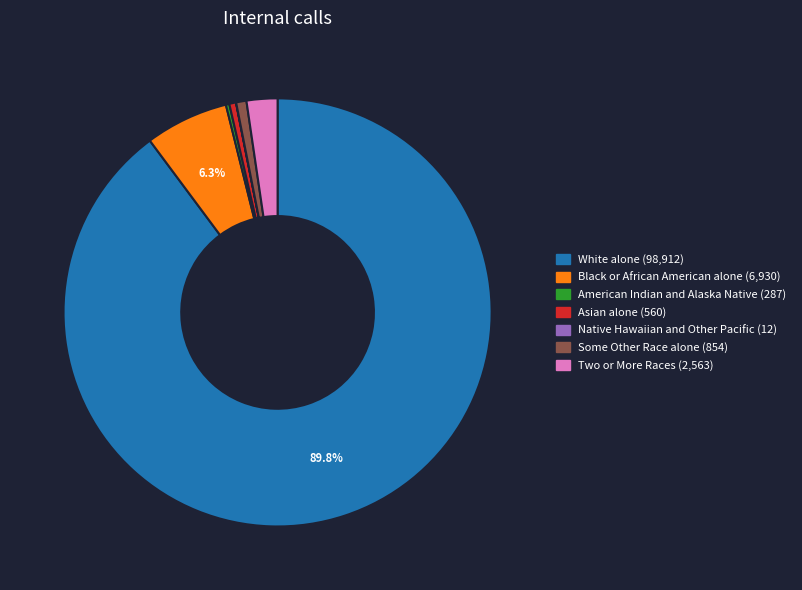

Does any single category account for the majority?

Yes